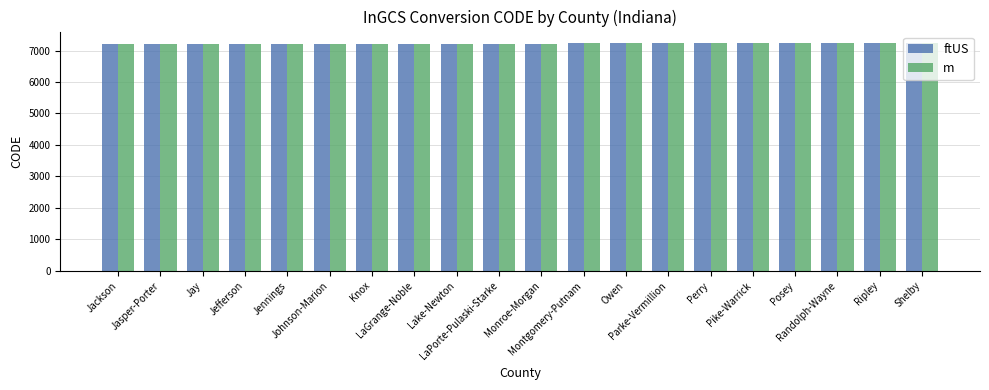

The value of m at Jackson is 7203. True or false?

True